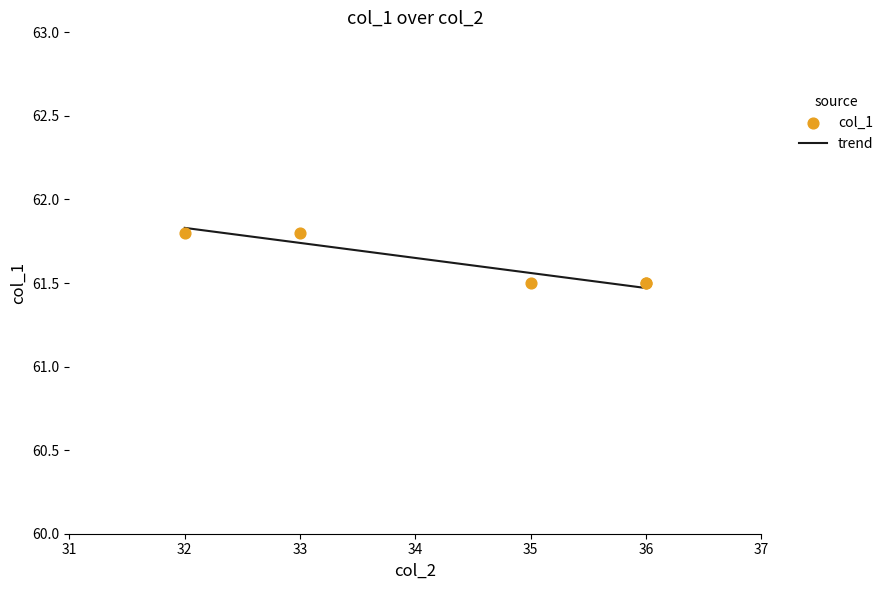

What is the ratio of the value at 36 to the value at 35?

1.0